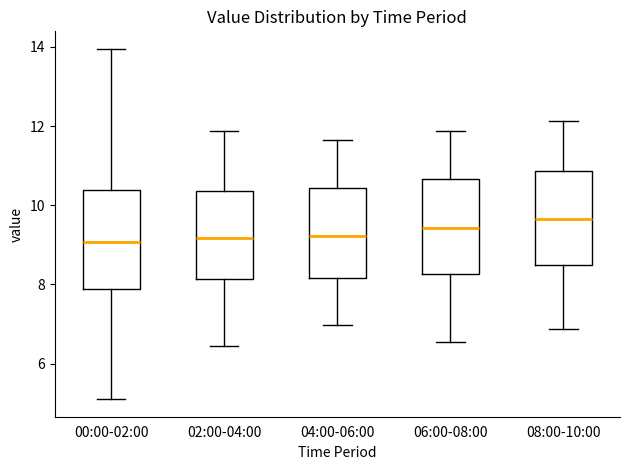

Reading left to right, transcribe this box plot: for each box, give where its median line is, the range the box spans, and where its two whiskers end, as read against the y-axis. The values are not printed on the chart, so give them approximately, as read against the axis.

00:00-02:00: median 9.0, box 7.8 to 10.4, whiskers 5.2 to 14.0
02:00-04:00: median 9.2, box 8.2 to 10.4, whiskers 6.4 to 11.8
04:00-06:00: median 9.2, box 8.2 to 10.4, whiskers 7.0 to 11.6
06:00-08:00: median 9.4, box 8.2 to 10.6, whiskers 6.6 to 11.8
08:00-10:00: median 9.6, box 8.4 to 10.8, whiskers 6.8 to 12.2